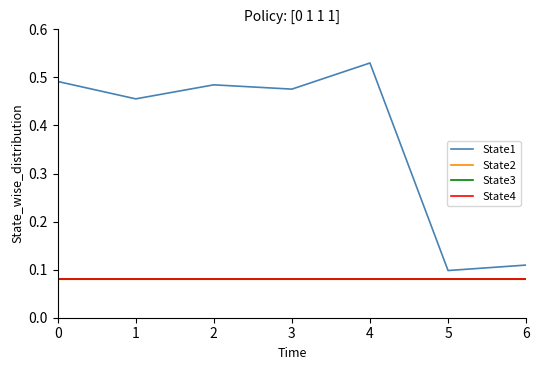

True or false: State1 and State4 intersect in this chart.

False